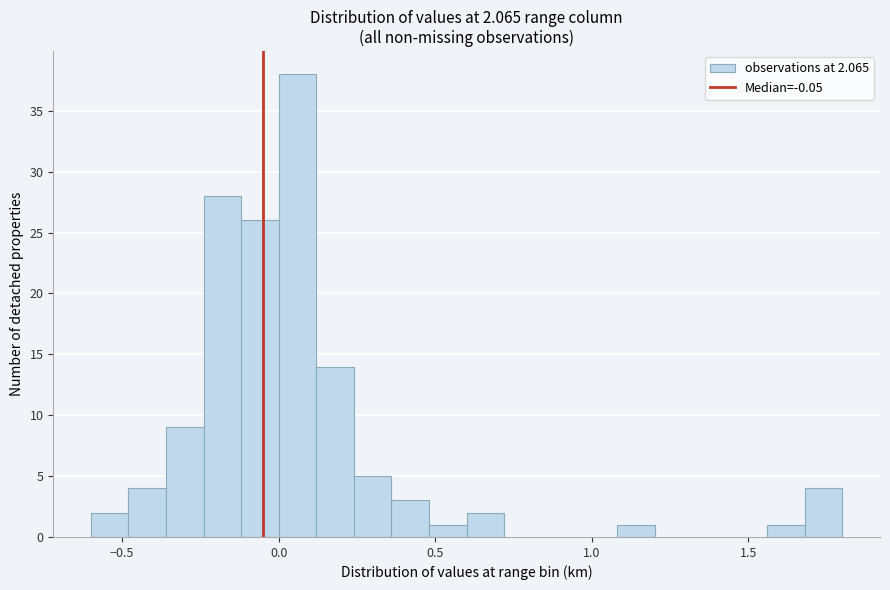

Around what value on the x-axis is the tallest bar? Give the approximate position of its centre, as read against the axis.

0.05